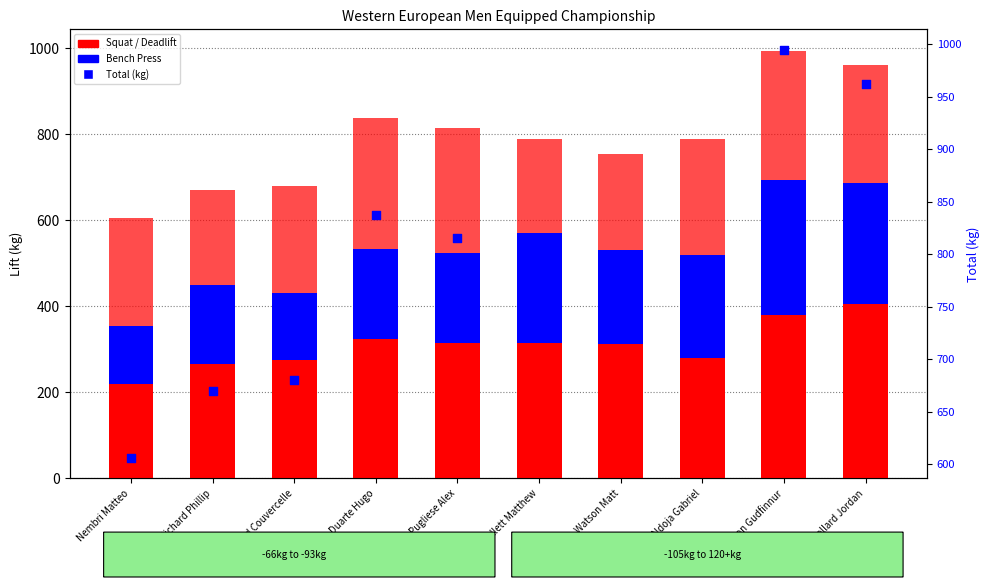

At how many categories does at least one series exceed 943?

2